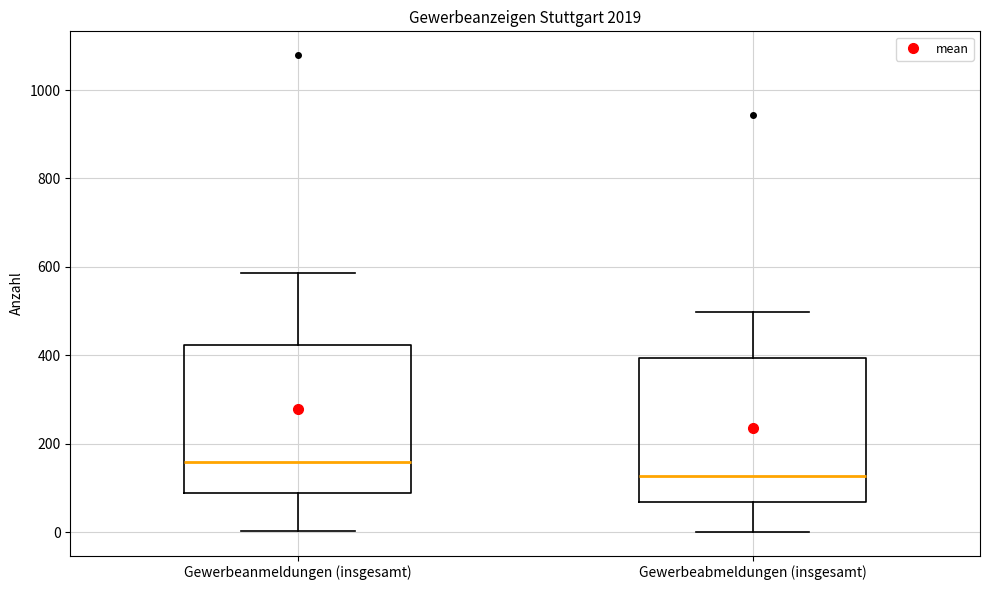

Reading left to right, transcribe this box plot: for each box, give where its median line is, the range the box spans, and where its two whiskers end, as read against the y-axis. The values are not printed on the chart, so give them approximately, as read against the axis.

Gewerbeanmeldungen (insgesamt): median 160, box 80 to 420, whiskers 0 to 580
Gewerbeabmeldungen (insgesamt): median 120, box 60 to 400, whiskers 0 to 500